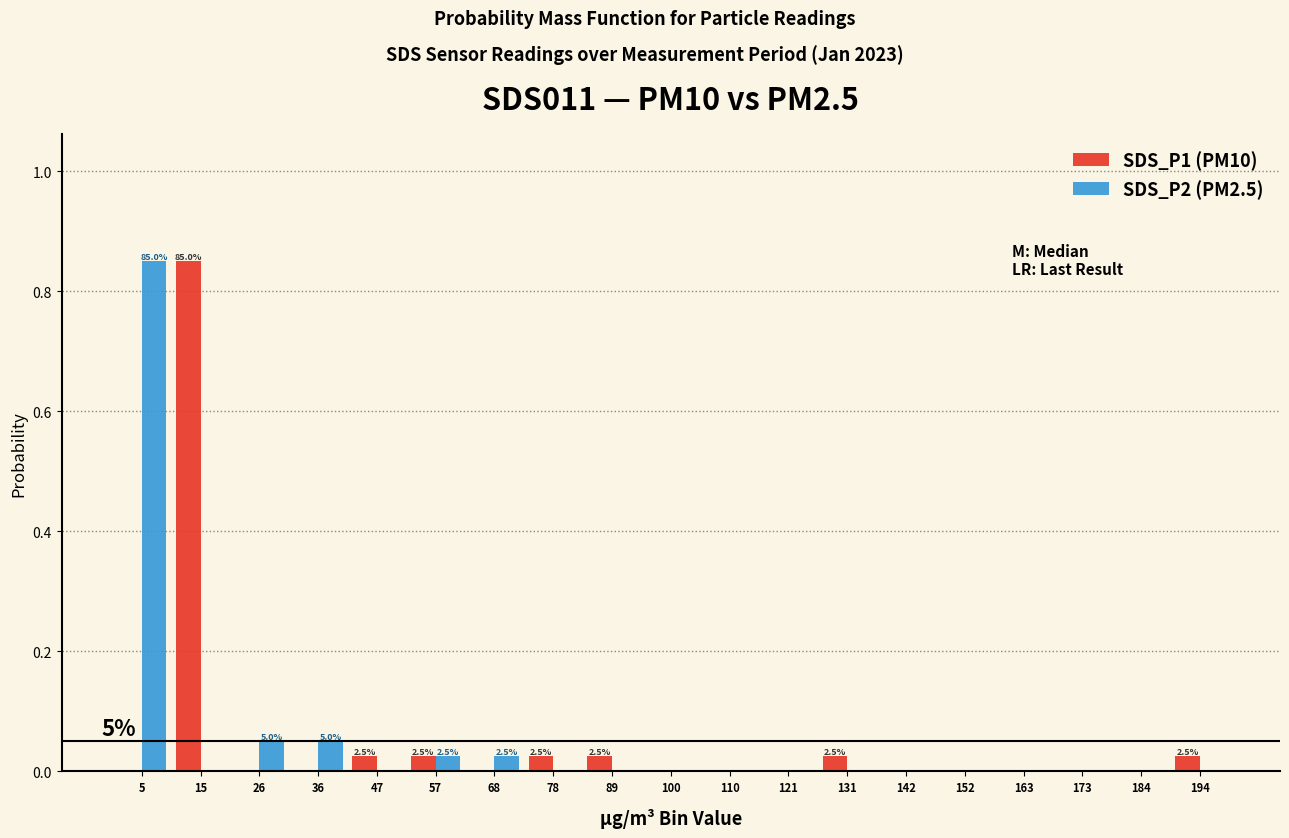

In the SDS_P2 (PM2.5) series, which range on the x-axis has the tallest bar?

0 to 10